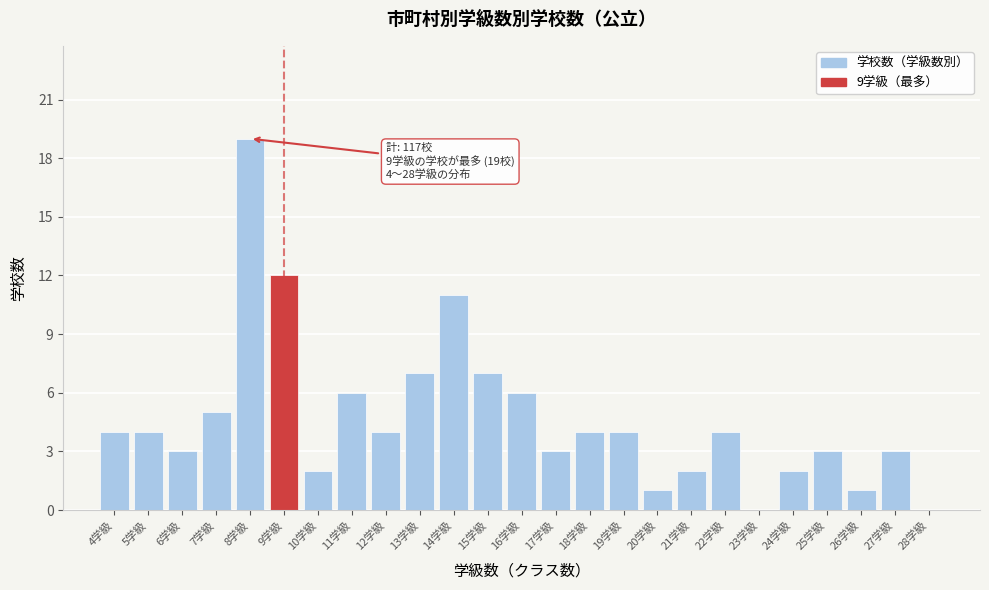

Reading right to left, extract all data points from this chart.

28学級=0	27学級=3	26学級=1	25学級=3	24学級=2	23学級=0	22学級=4	21学級=2	20学級=1	19学級=4	18学級=4	17学級=3	16学級=6	15学級=7	14学級=11	13学級=7	12学級=4	11学級=6	10学級=2	9学級=12	8学級=19	7学級=5	6学級=3	5学級=4	4学級=4